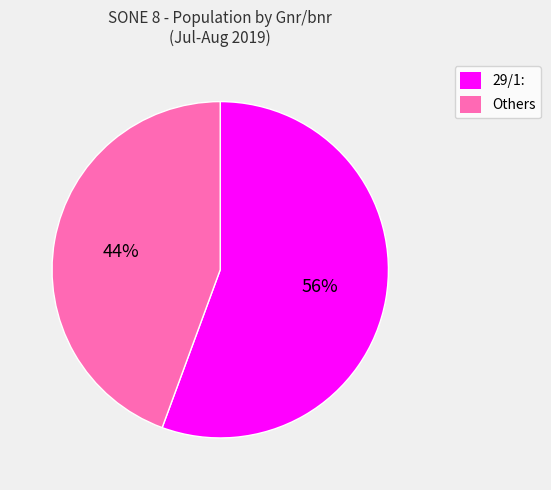

Is there any slice that represents more than half of the pie?

Yes